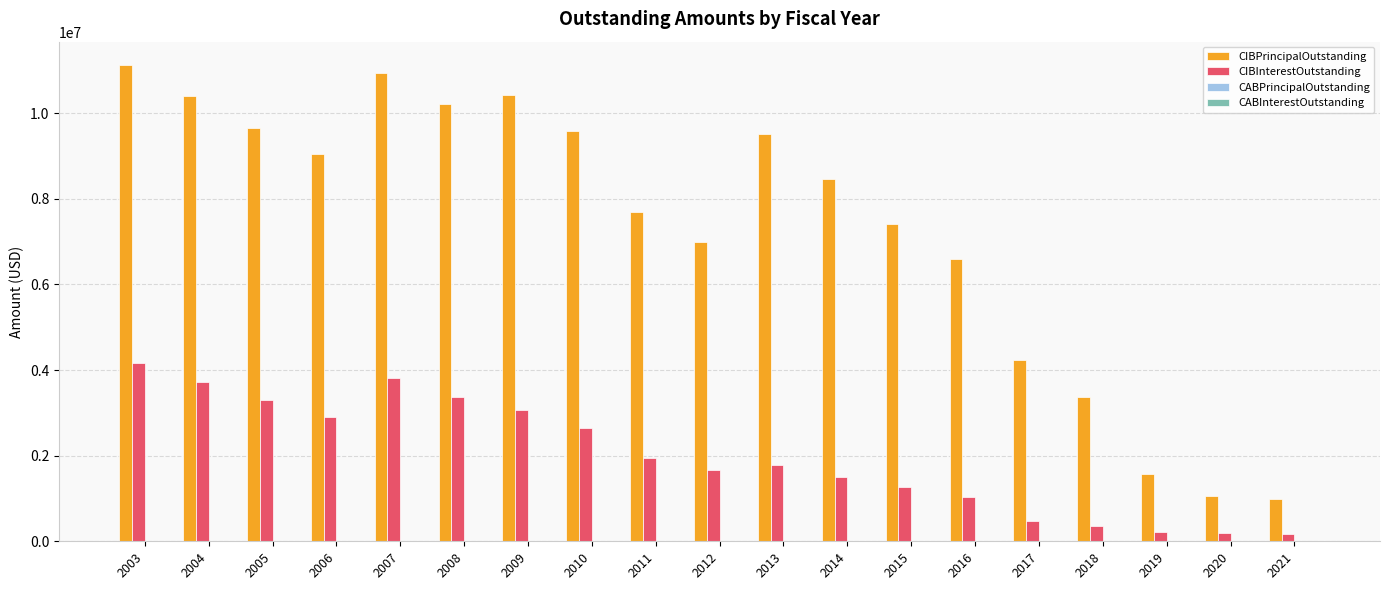

Rank the series at 2003 from lowest to highest value.

CIBInterestOutstanding, CIBPrincipalOutstanding